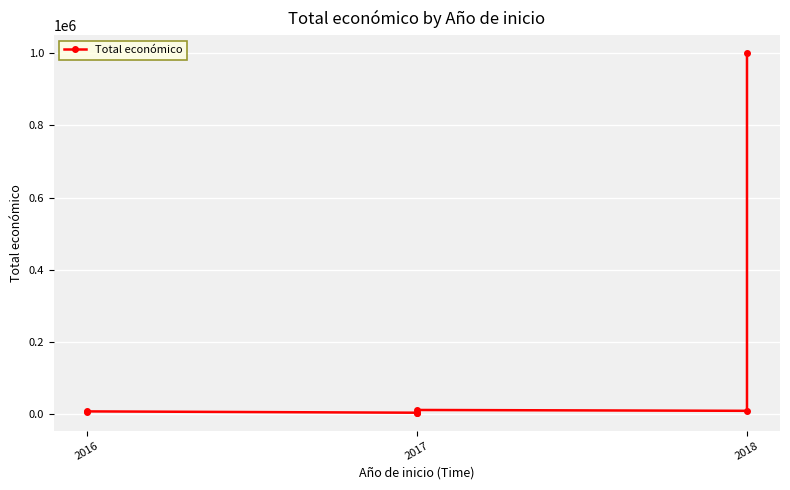

What is the maximum value shown in the chart?

999992